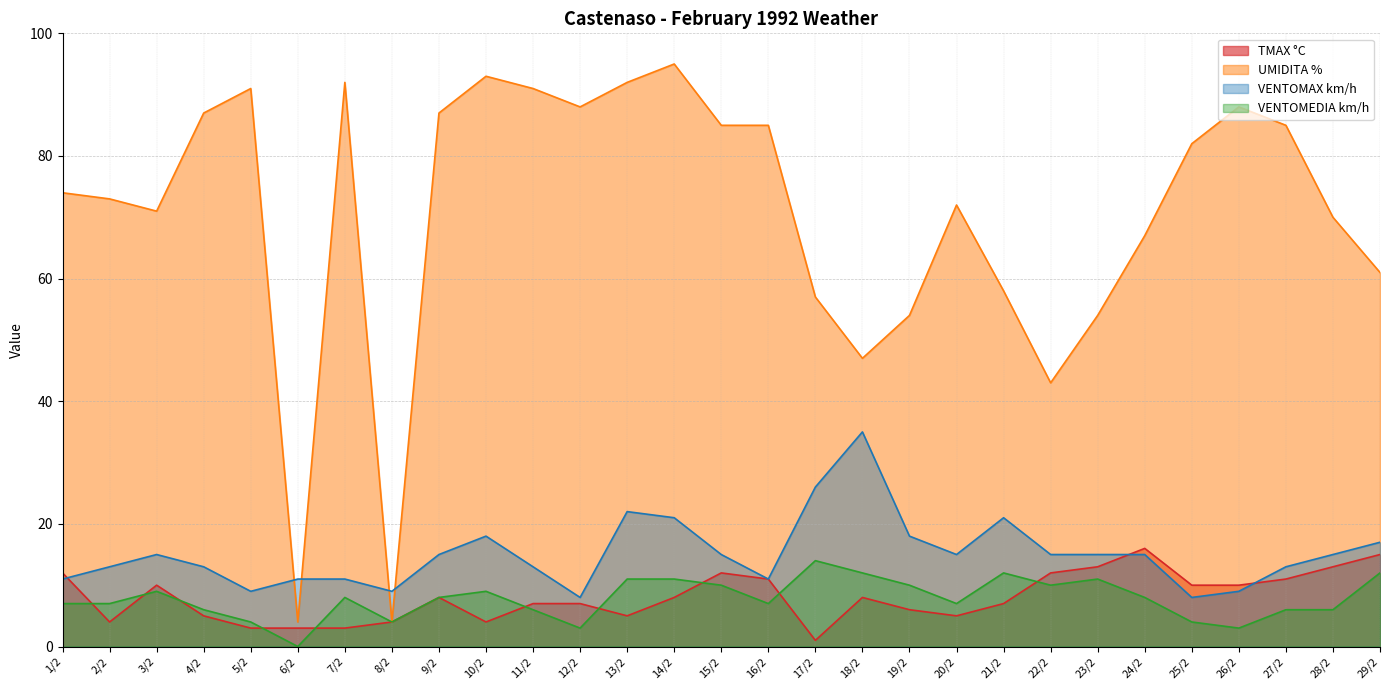

What is the sum of all TMAX °C values?

233